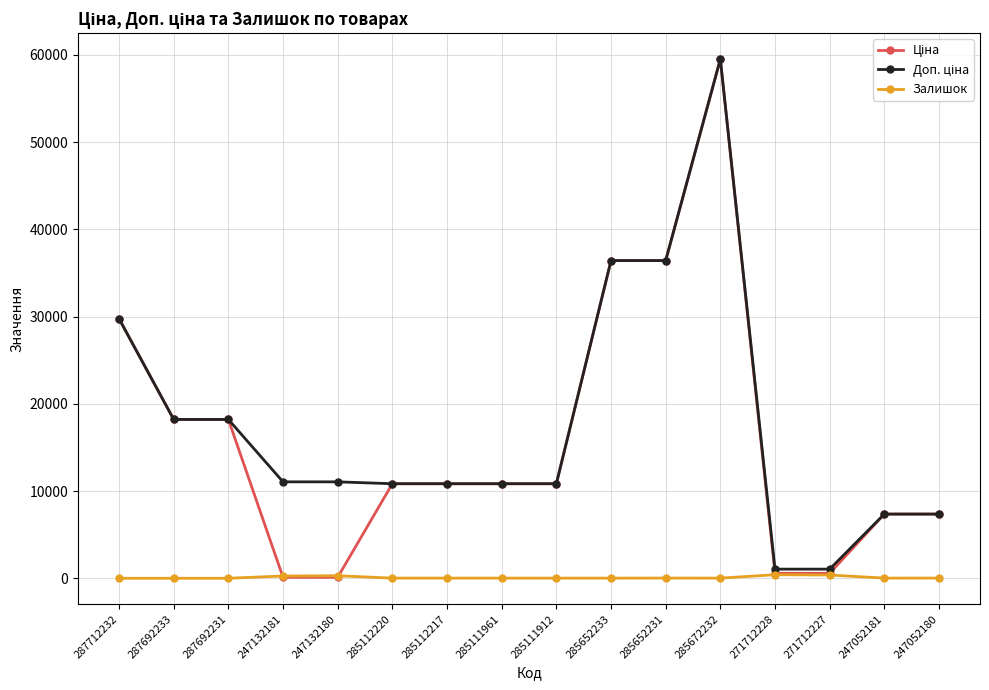

At which category is the sum across all series the highest?

285672232